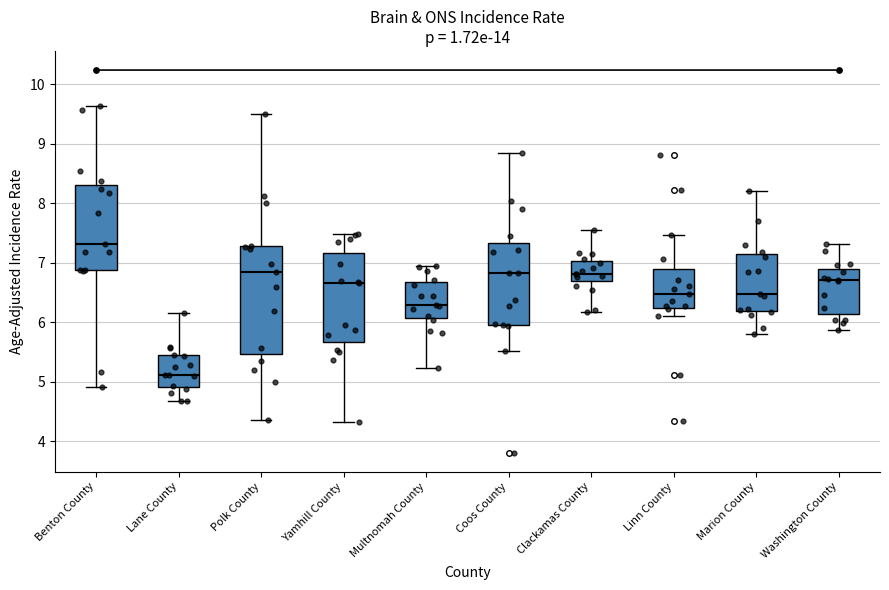

Reading left to right, transcribe this box plot: for each box, give where its median line is, the range the box spans, and where its two whiskers end, as read against the y-axis. The values are not printed on the chart, so give them approximately, as read against the axis.

Benton County: median 7.3, box 6.9 to 8.3, whiskers 4.9 to 9.6
Lane County: median 5.1, box 4.9 to 5.4, whiskers 4.7 to 6.1
Polk County: median 6.8, box 5.5 to 7.3, whiskers 4.4 to 9.5
Yamhill County: median 6.7, box 5.7 to 7.2, whiskers 4.3 to 7.5
Multnomah County: median 6.3, box 6.1 to 6.7, whiskers 5.2 to 6.9
Coos County: median 6.8, box 6.0 to 7.3, whiskers 5.5 to 8.8
Clackamas County: median 6.8, box 6.7 to 7.0, whiskers 6.2 to 7.5
Linn County: median 6.5, box 6.2 to 6.9, whiskers 6.1 to 7.5
Marion County: median 6.5, box 6.2 to 7.1, whiskers 5.8 to 8.2
Washington County: median 6.7, box 6.1 to 6.9, whiskers 5.9 to 7.3